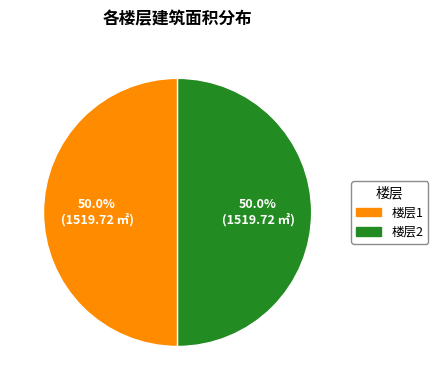

How many segments does this pie chart have?

2